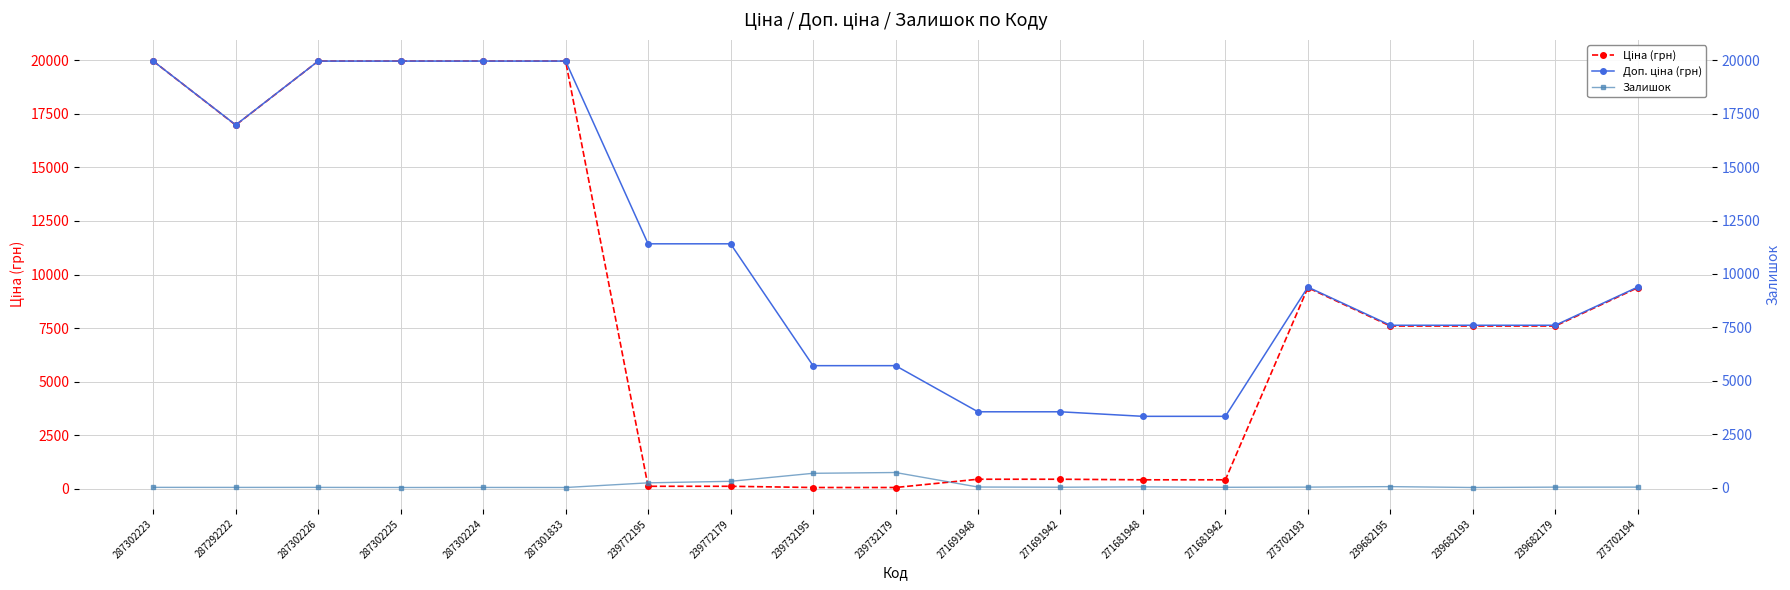

Rank the categories by Ціна (грн) value from highest to lowest.

287302223, 287302226, 287302225, 287302224, 287301833, 287292222, 273702193, 273702194, 239682195, 239682193, 239682179, 271691948, 271691942, 271681948, 271681942, 239772195, 239772179, 239732195, 239732179